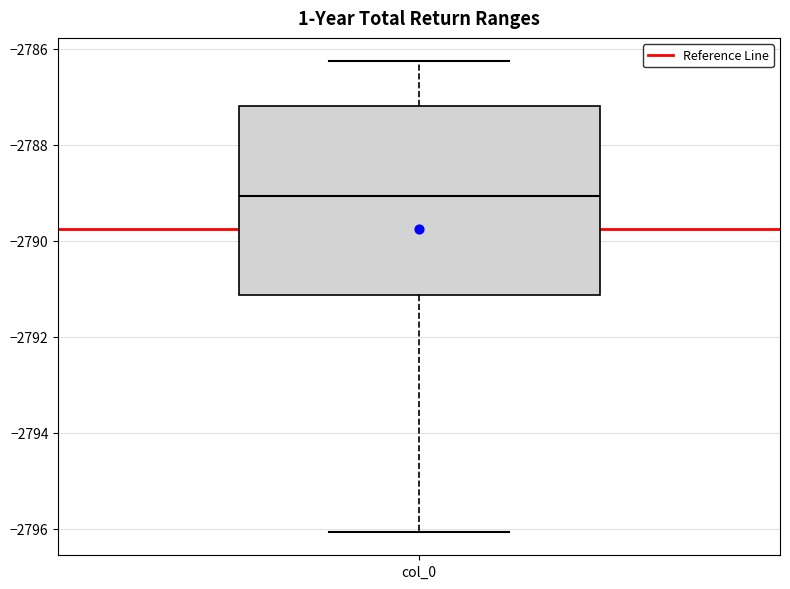

Transcribe this box plot: give where the median line is, the range the box spans, and where the two whiskers end, as read against the y-axis. The values are not printed on the chart, so give them approximately, as read against the axis.

median -2789.0, box -2791.2 to -2787.2, whiskers -2796.0 to -2786.2